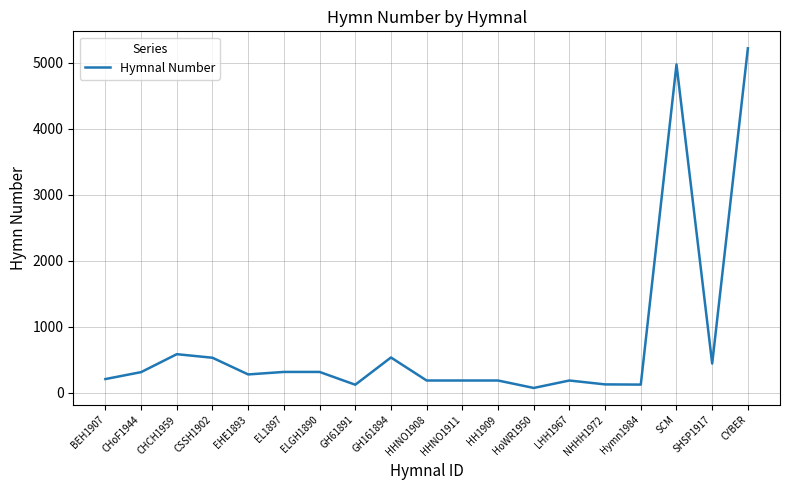

Is it true that the value at SCM is 1428?

False